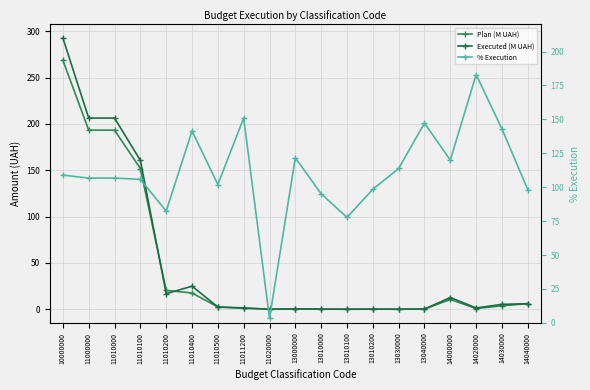

Is this an area chart (filled region under the line)?

No